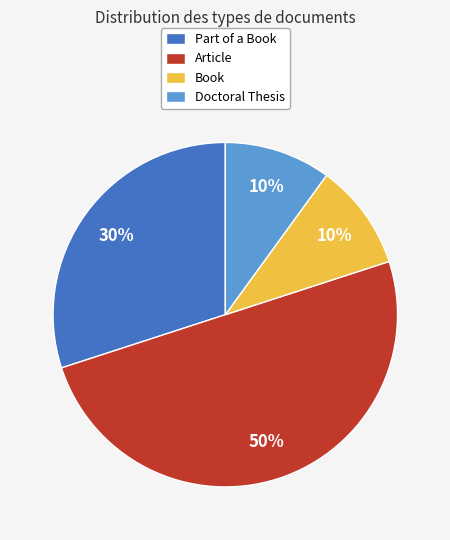

Which slice is the largest?

Article